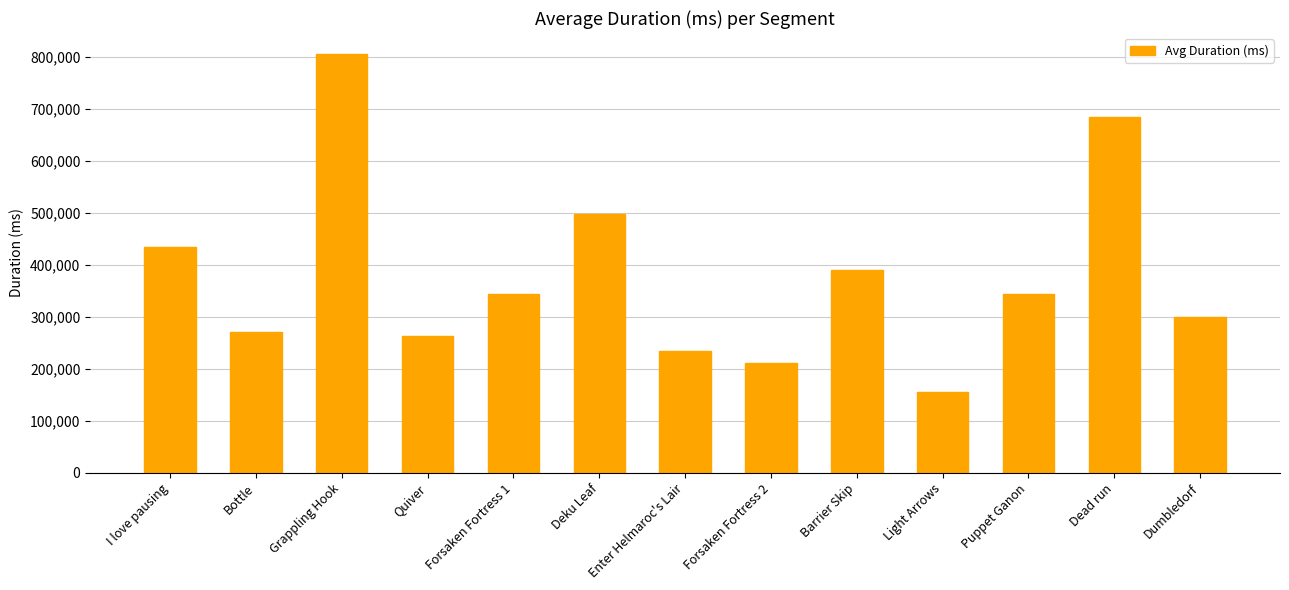

What is the sum of the values at Light Arrows and Dumbledorf?

455055